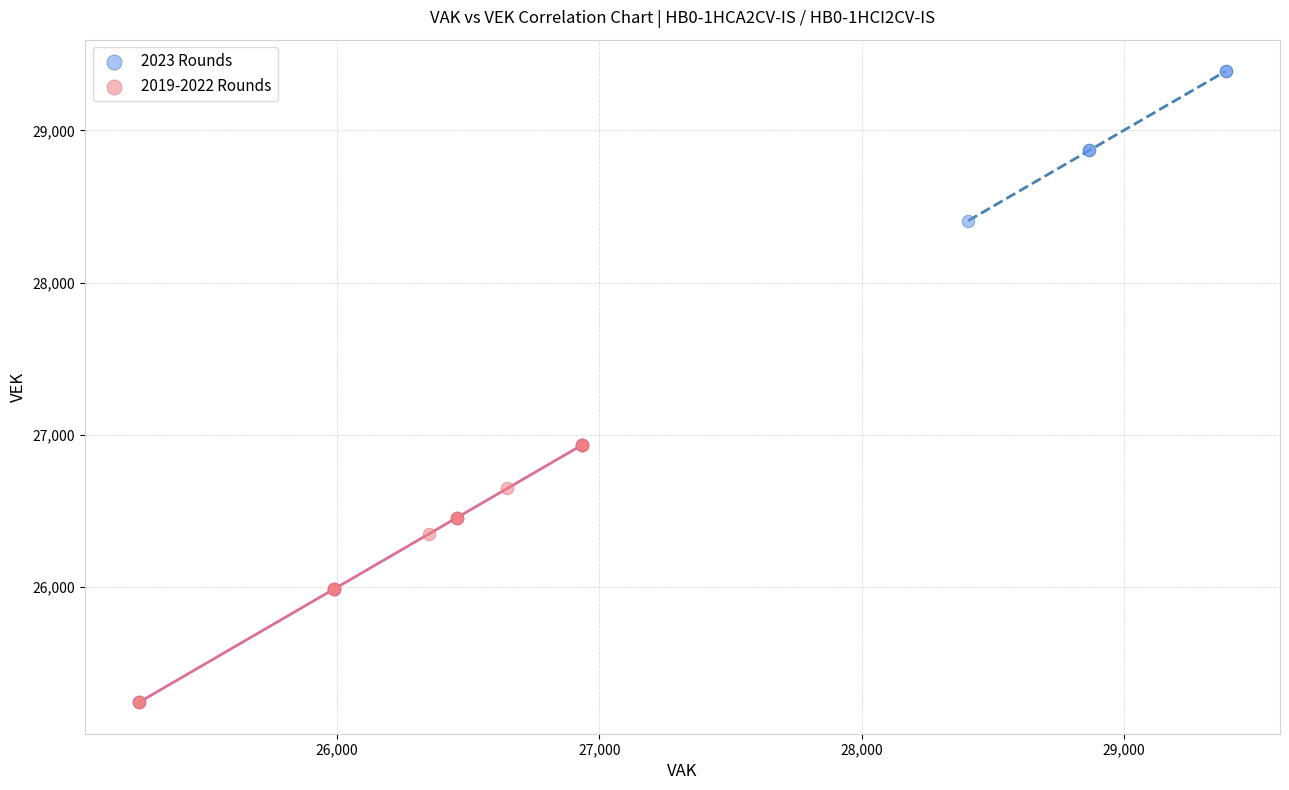

Which series has the largest Y range (max minus min)?

2019-2022 Rounds